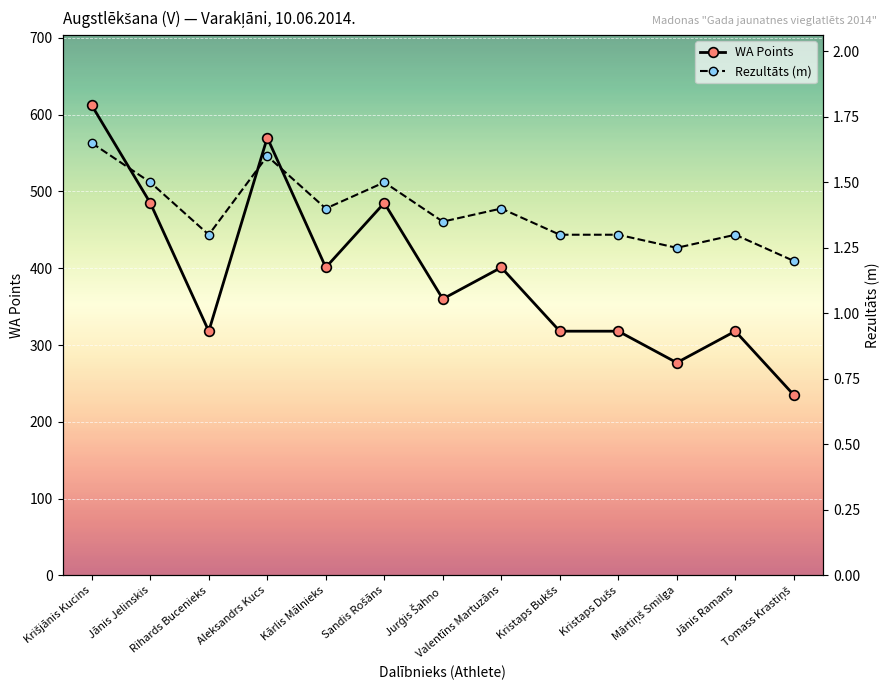

Which label corresponds to the largest value in the chart?

Krišjānis Kucins